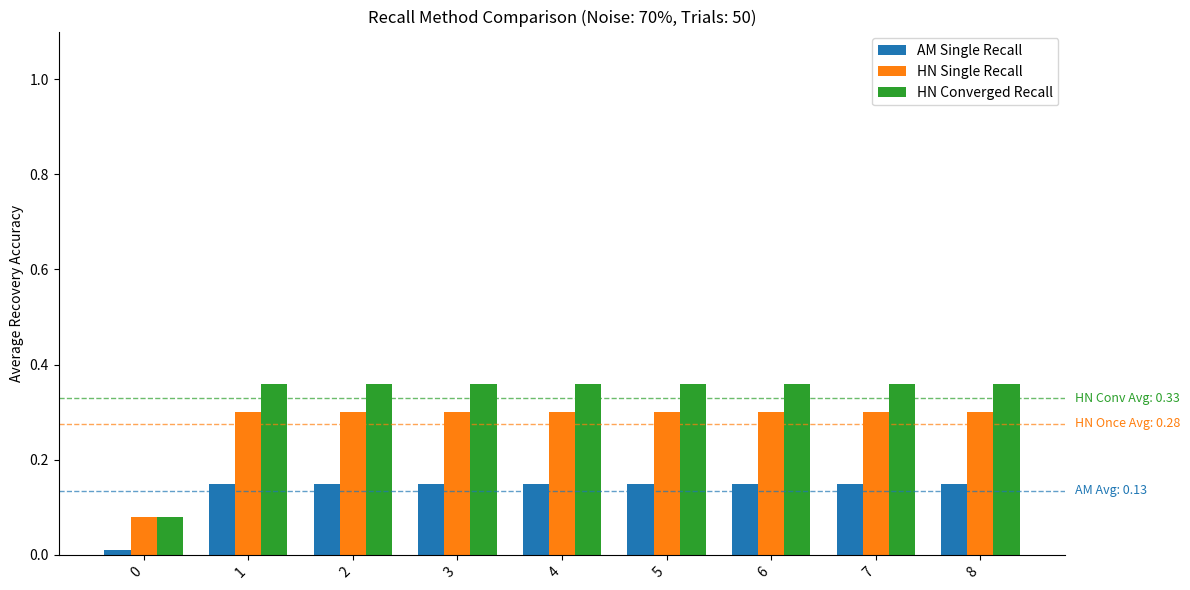

Which series has the largest range (max minus min)?

HN Converged Recall